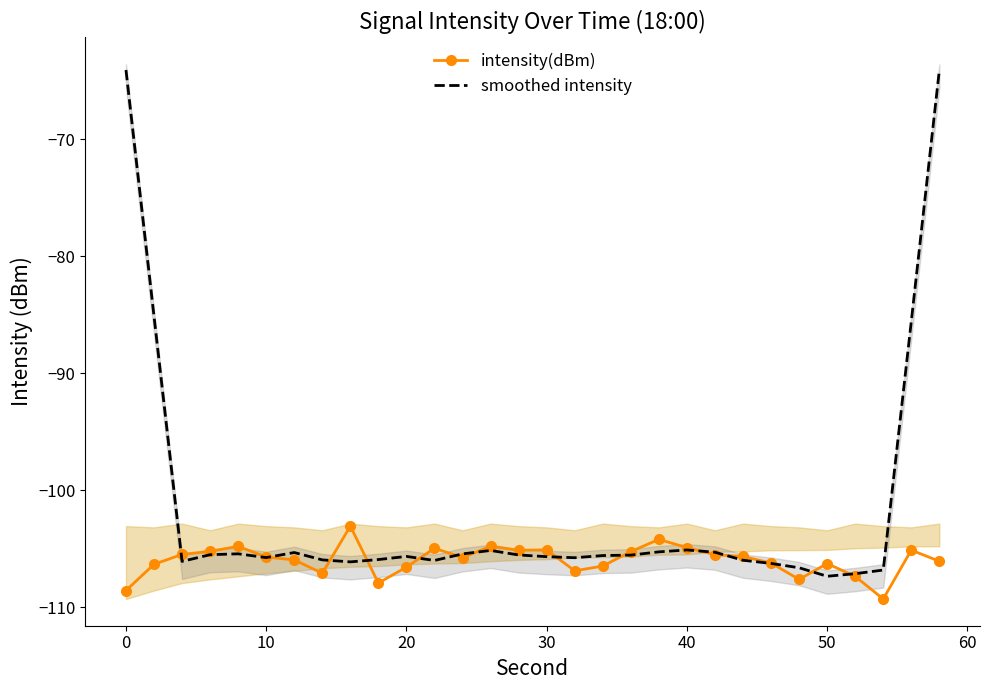

Is this an area chart (filled region under the line)?

No